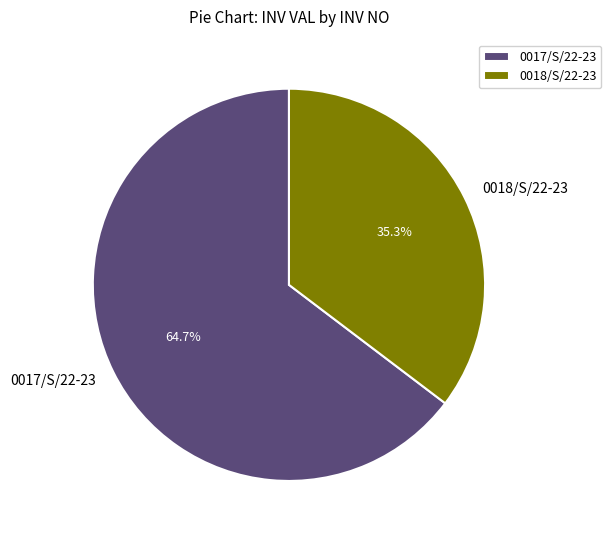

To the nearest percent, what is the average slice percentage?

50%